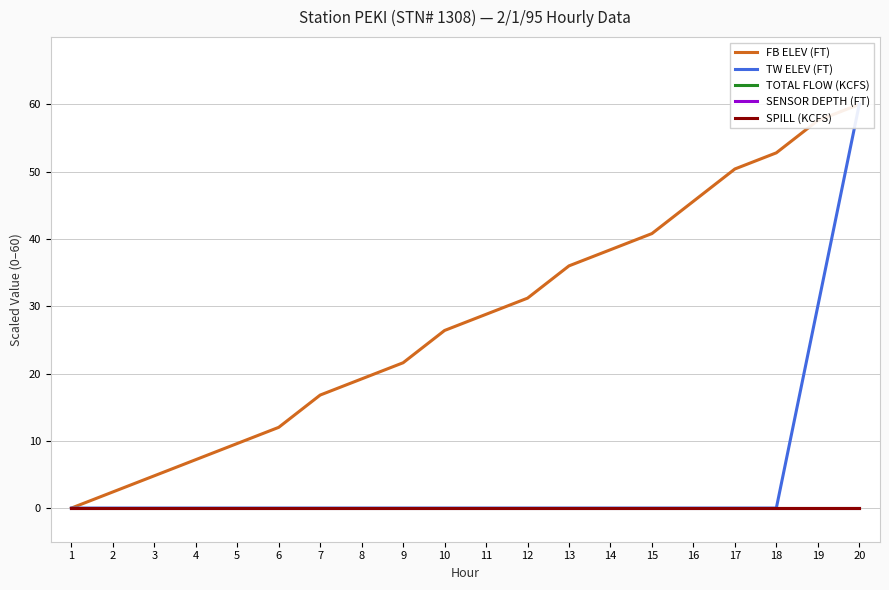

List the labels in order of SPILL (KCFS) value, largest first.

1, 2, 3, 4, 5, 6, 7, 8, 9, 10, 11, 12, 13, 14, 15, 16, 17, 18, 19, 20